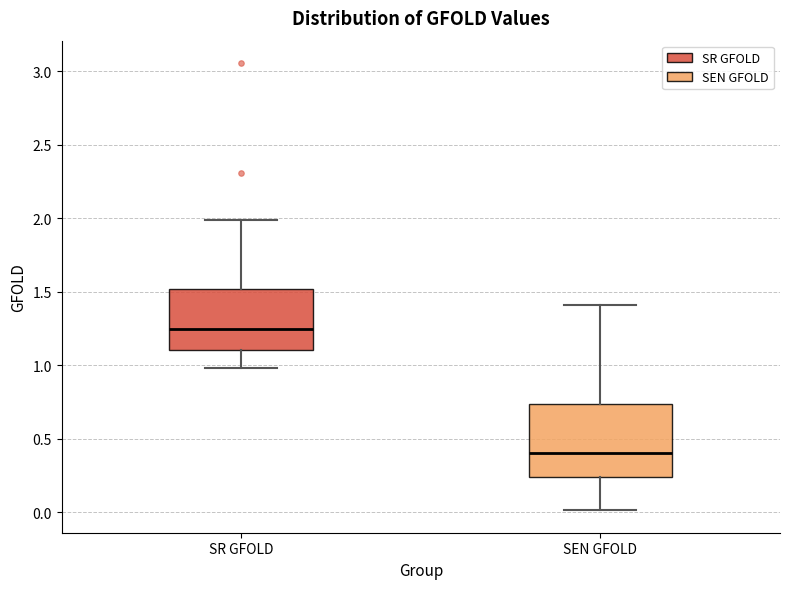

Where does the lower whisker of the box for SEN GFOLD end on the y-axis? The values are not printed on the chart, so give them approximately, as read against the axis.

0.00